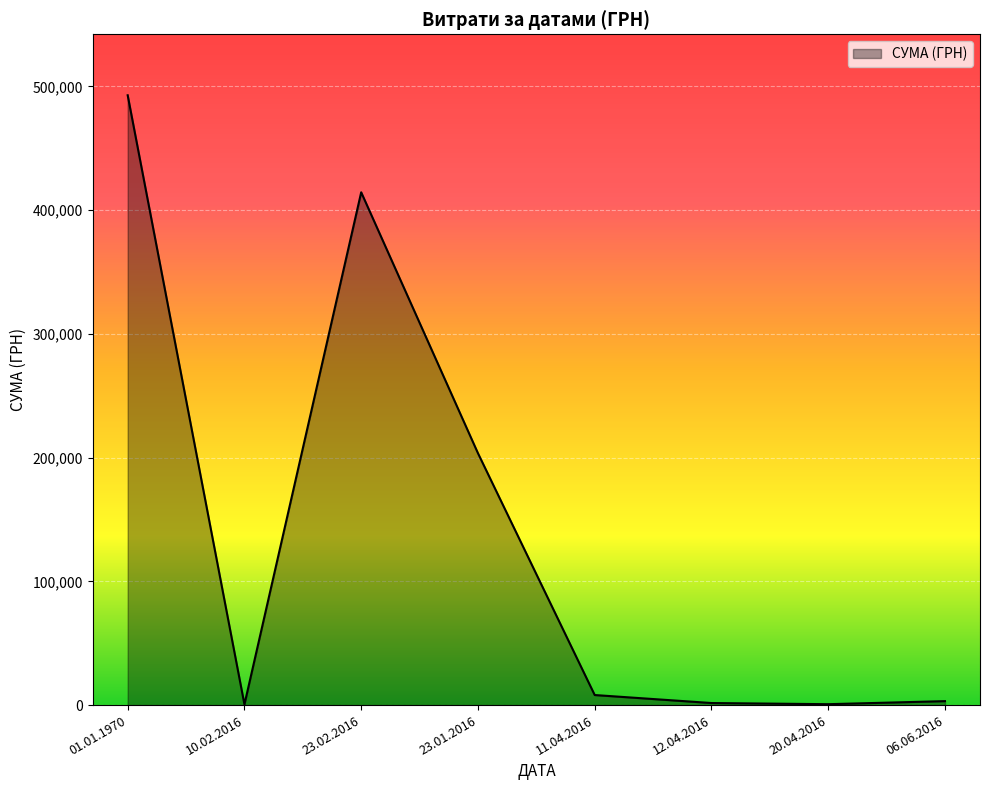

Where does the data first go above 8125?

01.01.1970